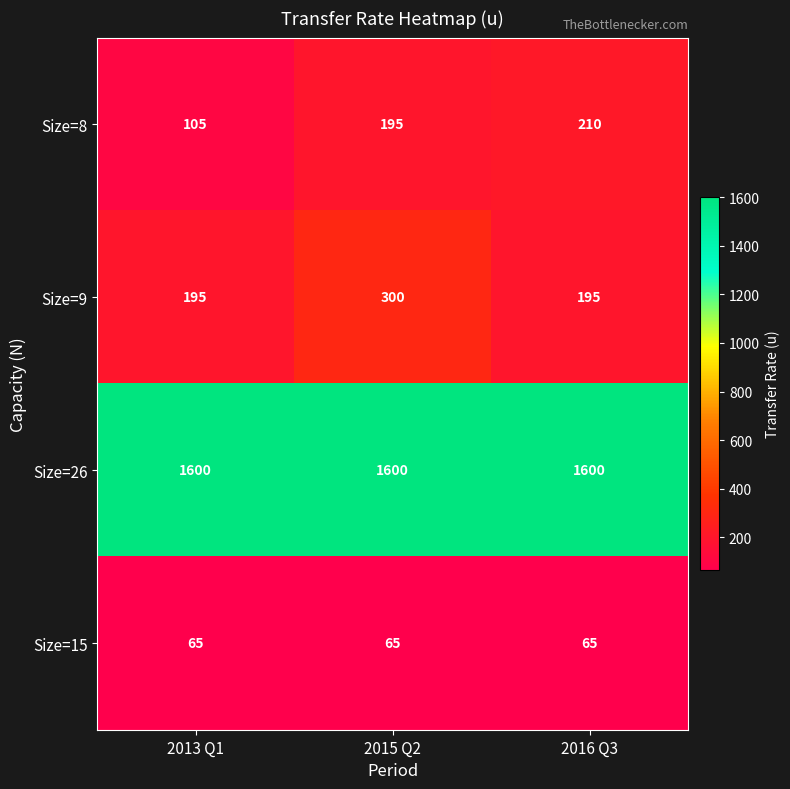

Reading right to left, what are all the values shown in this chart?

Size=8: 2016 Q3=210	2015 Q2=195	2013 Q1=105
Size=9: 2016 Q3=195	2015 Q2=300	2013 Q1=195
Size=26: 2016 Q3=1600	2015 Q2=1600	2013 Q1=1600
Size=15: 2016 Q3=65	2015 Q2=65	2013 Q1=65